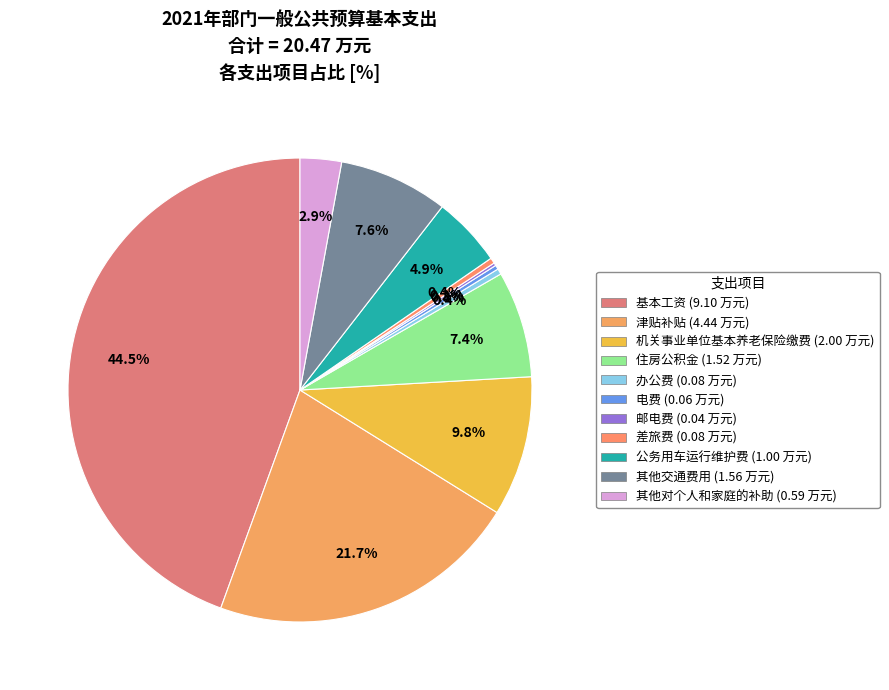

To the nearest percent, what is the combined percentage of 基本工资 and 邮电费?

45%